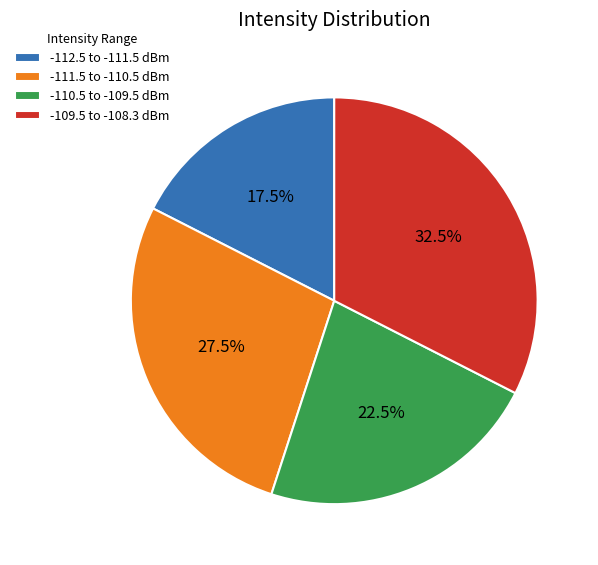

Rank the categories by value from lowest to highest.

-112.5 to -111.5 dBm, -110.5 to -109.5 dBm, -111.5 to -110.5 dBm, -109.5 to -108.3 dBm